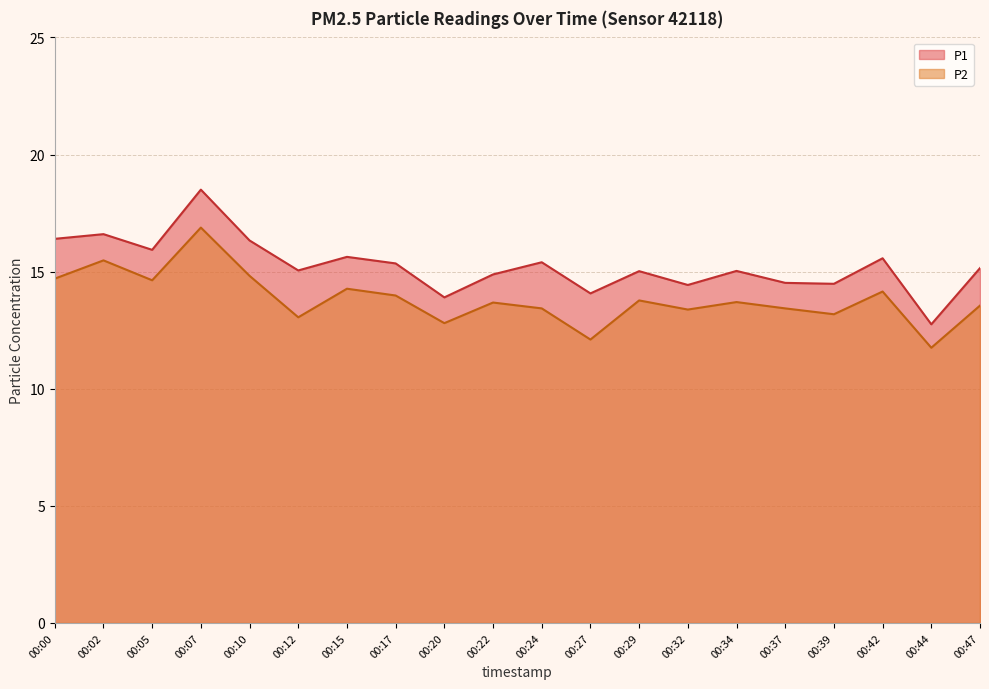

The P1 series shows 18.5 at 00:07. True or false?

True